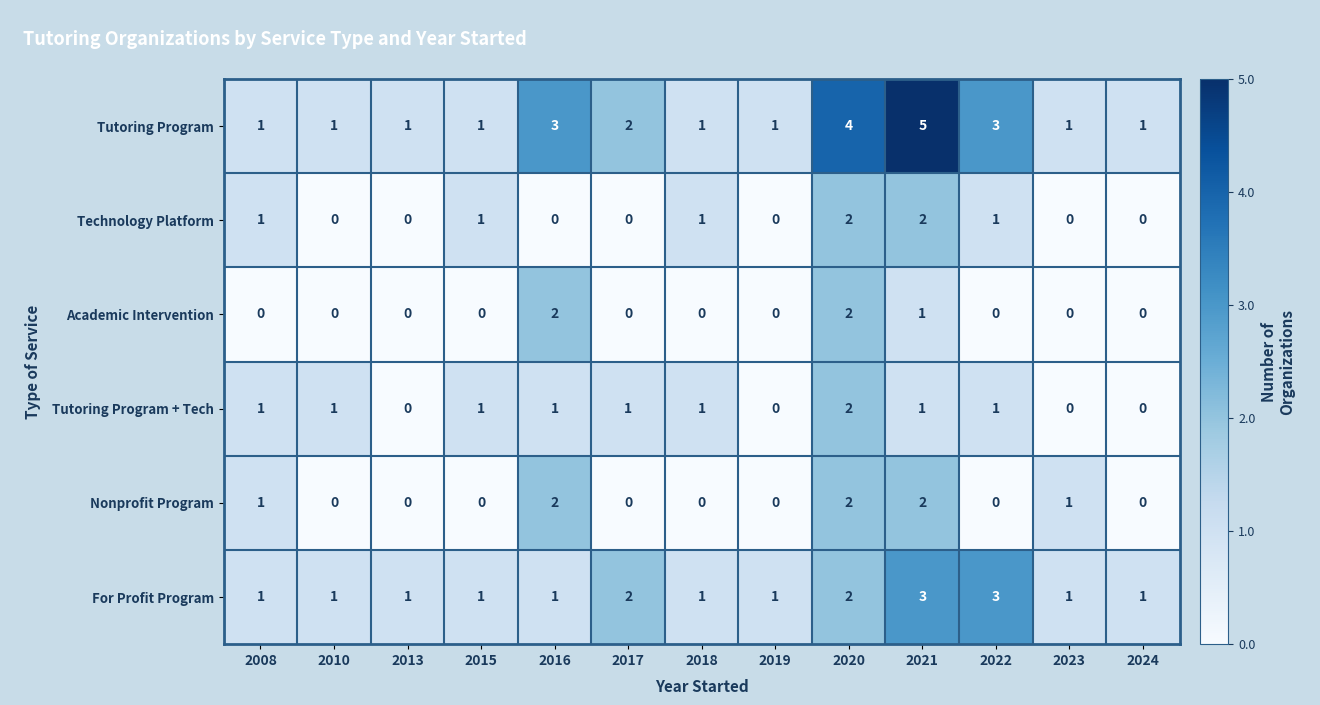

Is it true that Tutoring Program + Tech equals 0 at 2023?

True